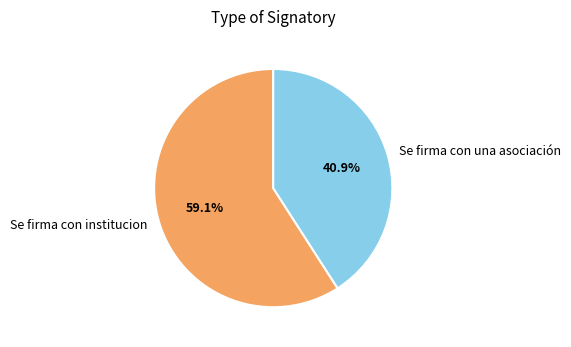

What percentage do Se firma con institucion and Se firma con una asociación together represent?

100.0%